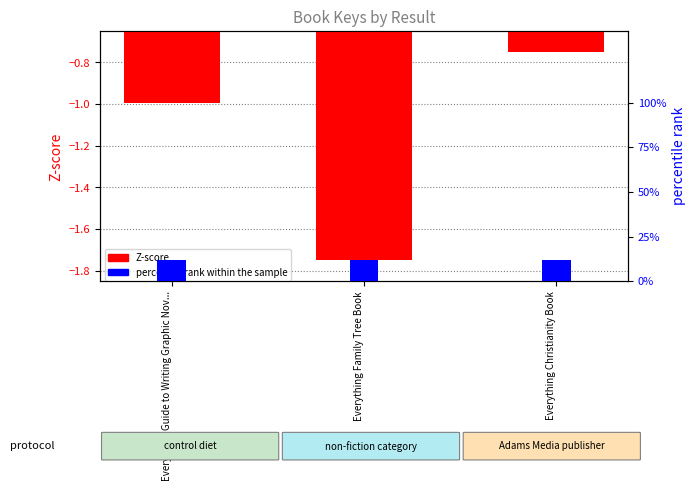

How many distinct data groups are displayed?

2